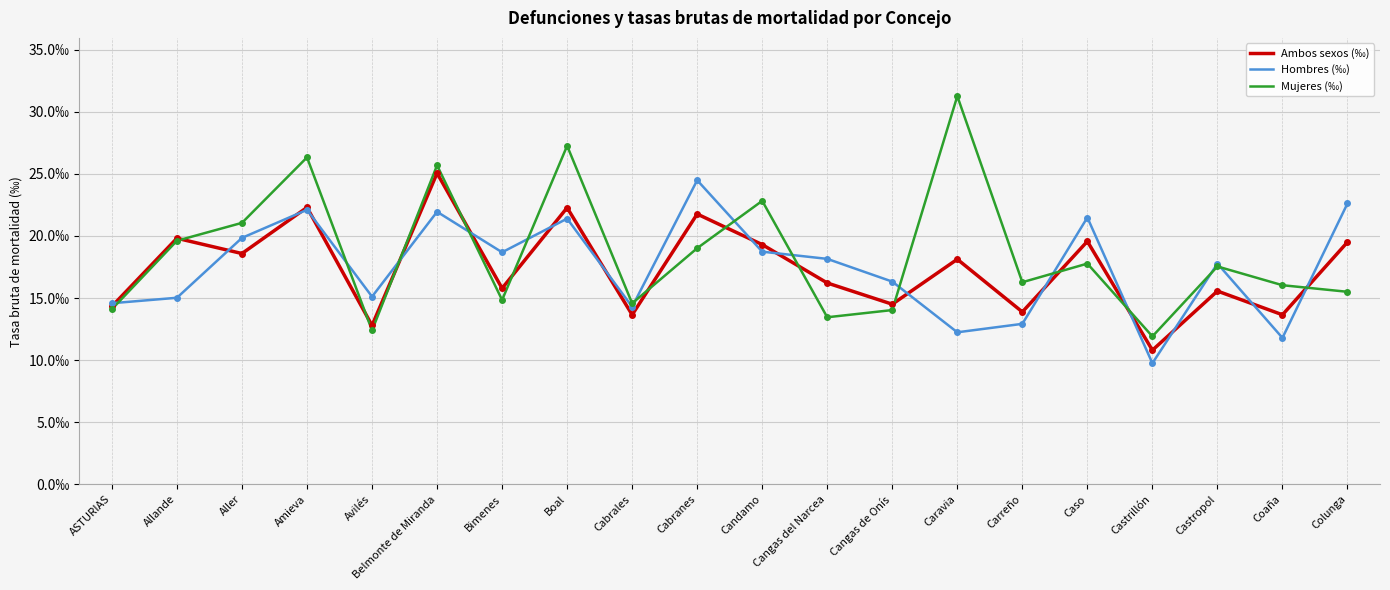

Does the chart display data point markers on the line(s)?

No